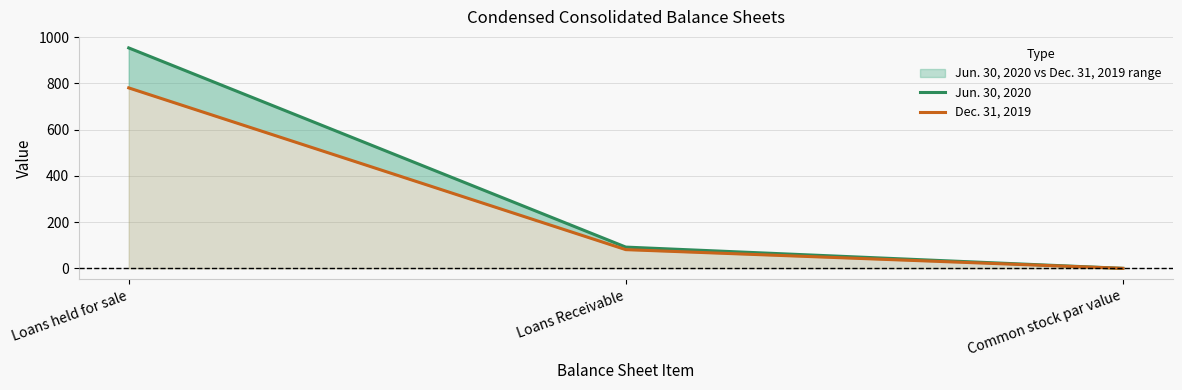

What position from the right is Loans Receivable?

2